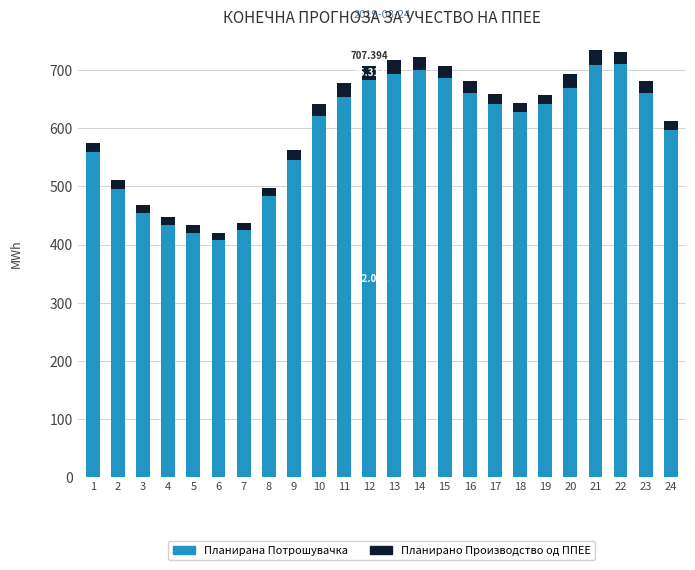

Does the chart contain any negative values?

No